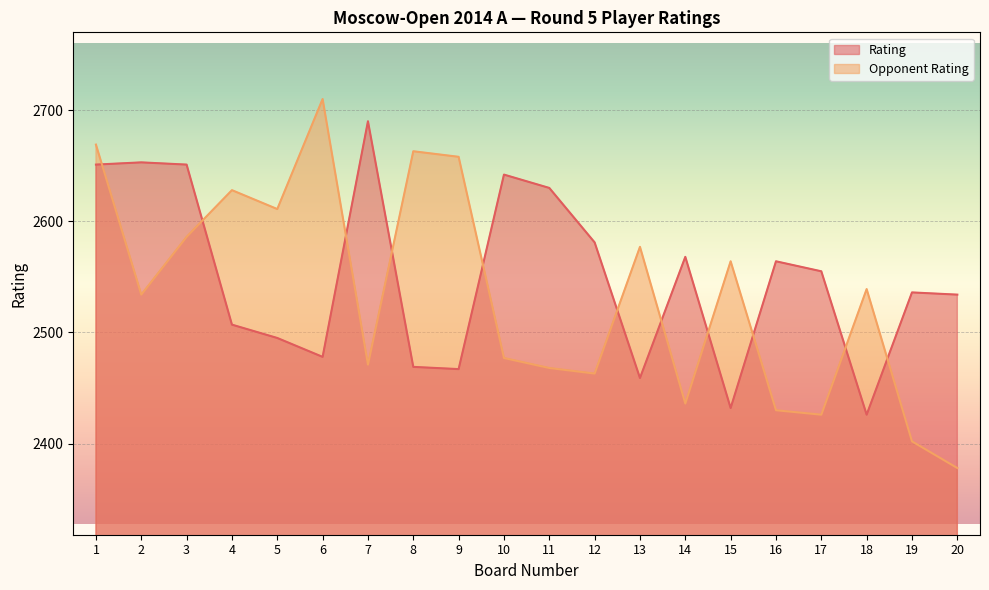

Reading left to right, list all the values displayed in this chart.

Rating: 2651	2653	2651	2507	2495	2478	2690	2469	2467	2642	2630	2581	2459	2568	2432	2564	2555	2426	2536	2534
Opponent Rating: 2669	2534	2586	2628	2611	2710	2471	2663	2658	2477	2468	2463	2577	2436	2564	2430	2426	2539	2402	2378